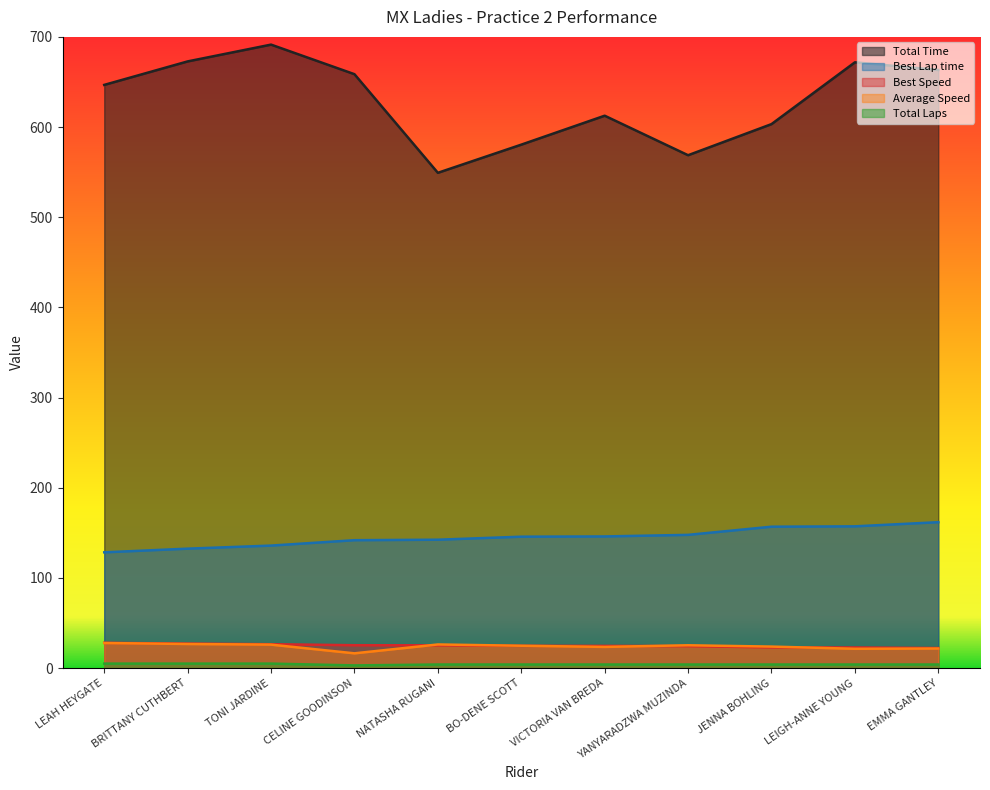

How many distinct data groups are displayed?

5